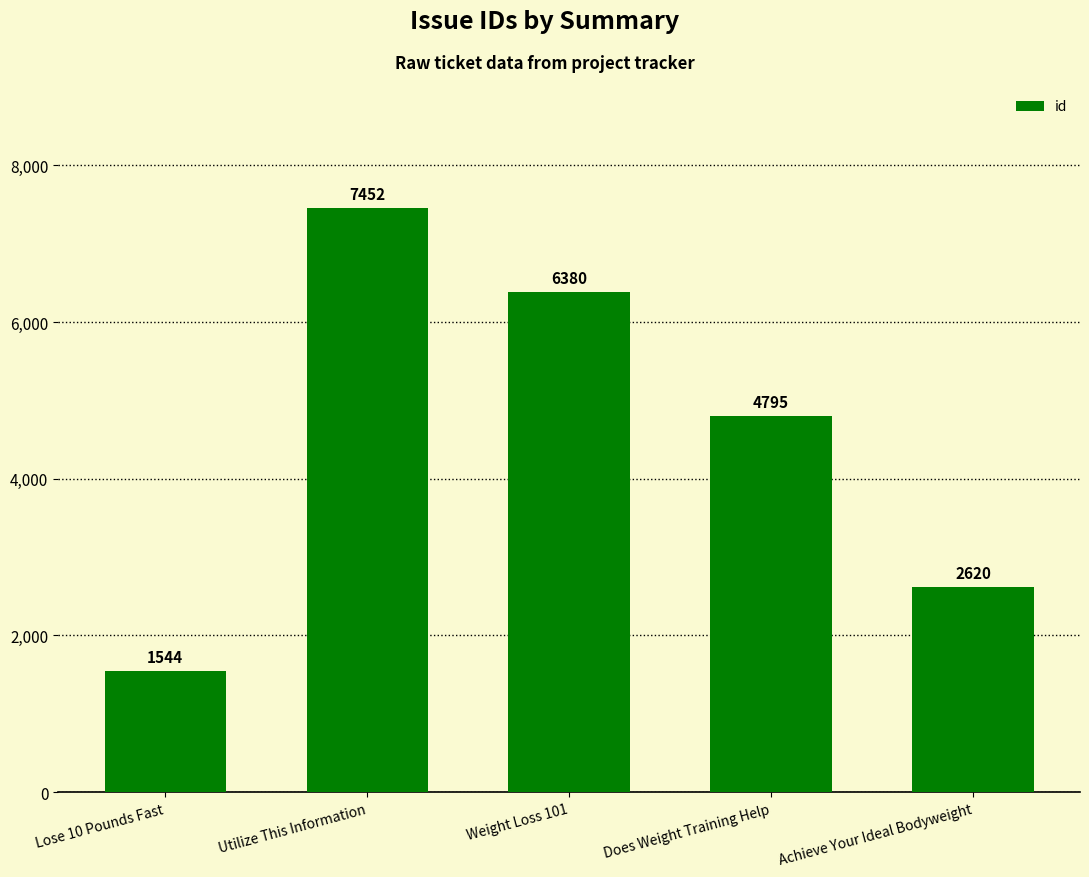

Between Weight Loss 101 and Achieve Your Ideal Bodyweight, which is larger?

Weight Loss 101